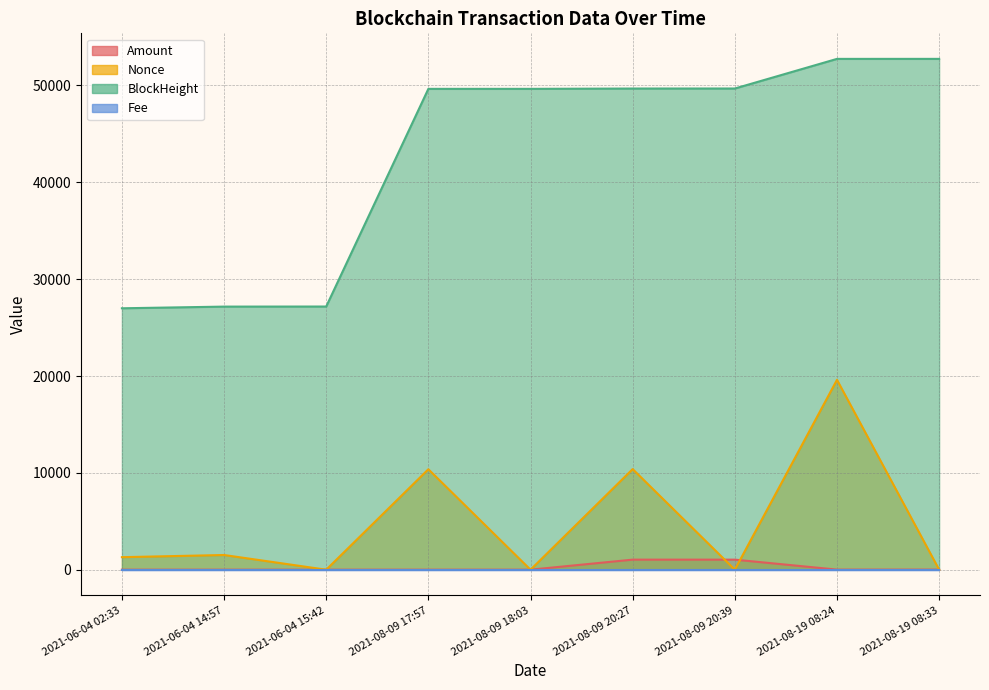

In Nonce, how many points are lower than both neighbors (excluding endpoints)?

3